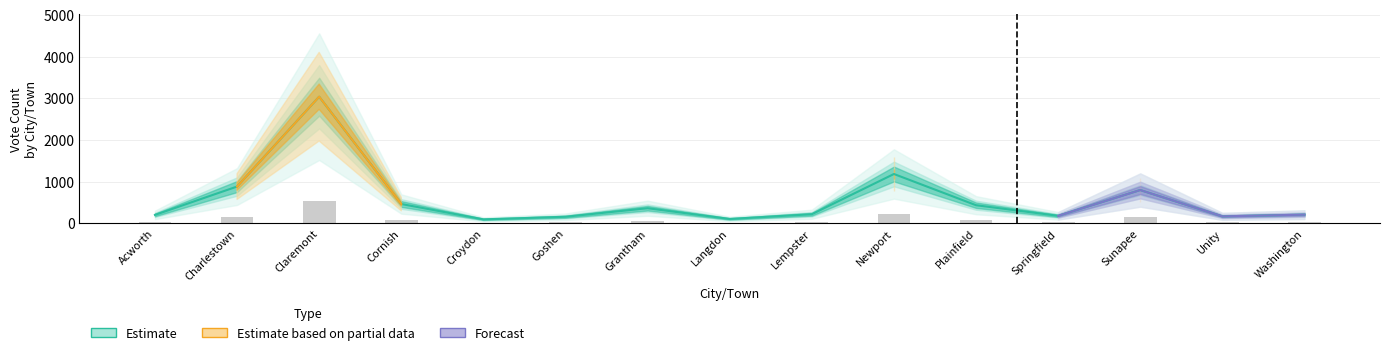

Reading left to right, what are all the values shown in this chart?

Marc B. Hathway: Acworth=36.5	Charlestown=158.9	Claremont=546.8	Cornish=83.5	Croydon=17.3	Goshen=28.4	Grantham=65.3	Langdon=19.1	Lempster=39.4	Newport=213.1	Plainfield=78.3	Springfield=32.6	Sunapee=143.8	Unity=30.2	Washington=37.6
Total Votes Cast: Acworth=203.0	Charlestown=883.0	Claremont=3038.0	Cornish=464.0	Croydon=96.0	Goshen=158.0	Grantham=363.0	Langdon=106.0	Lempster=219.0	Newport=1184.0	Plainfield=435.0	Springfield=181.0	Sunapee=799.0	Unity=168.0	Washington=209.0